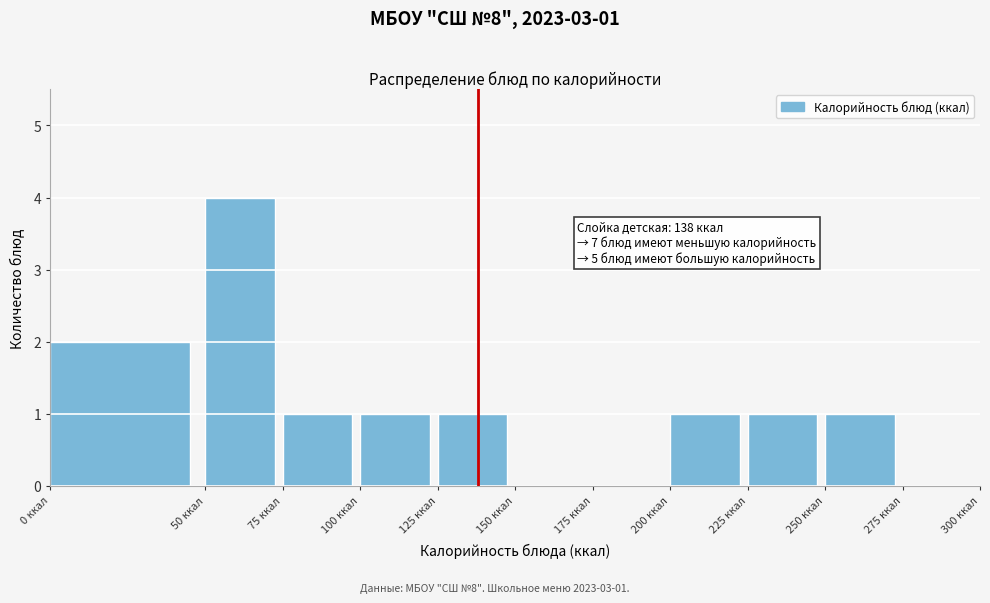

Which range on the x-axis has the tallest bar?

50 to 75